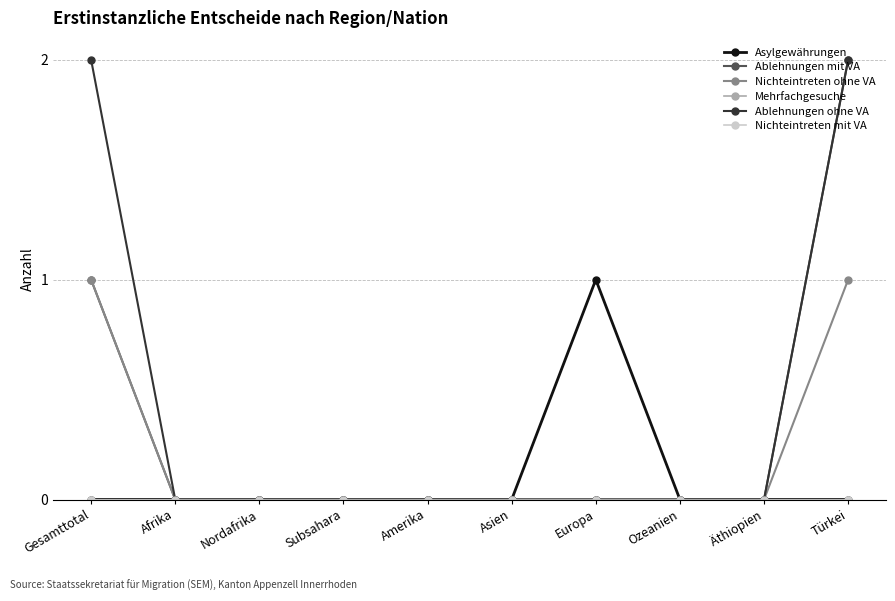

What is the label of the 5th point from the left?

Amerika